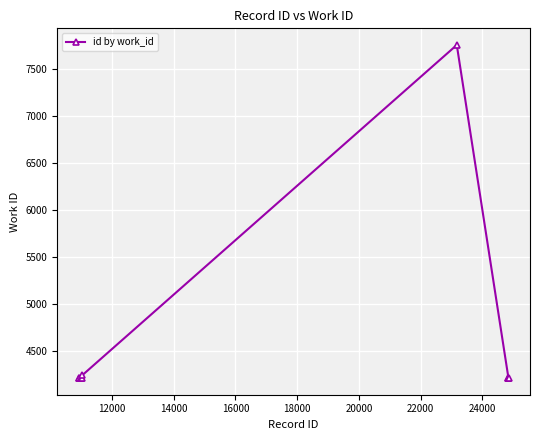

What is the value of the 9th point from the left?

4209